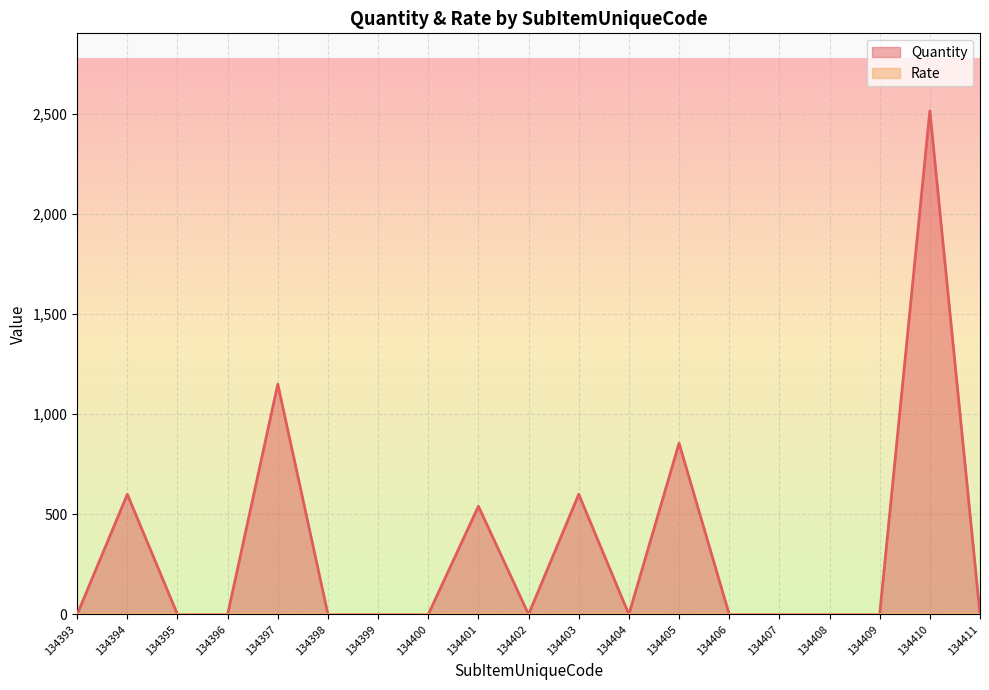

The chart shows a value of 1703 at 134408. True or false?

False